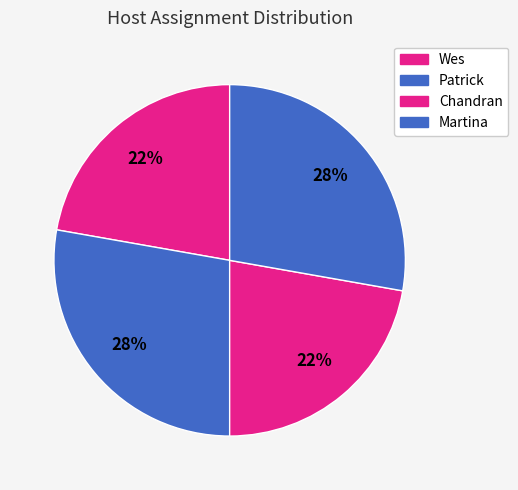

How many segments does this pie chart have?

4